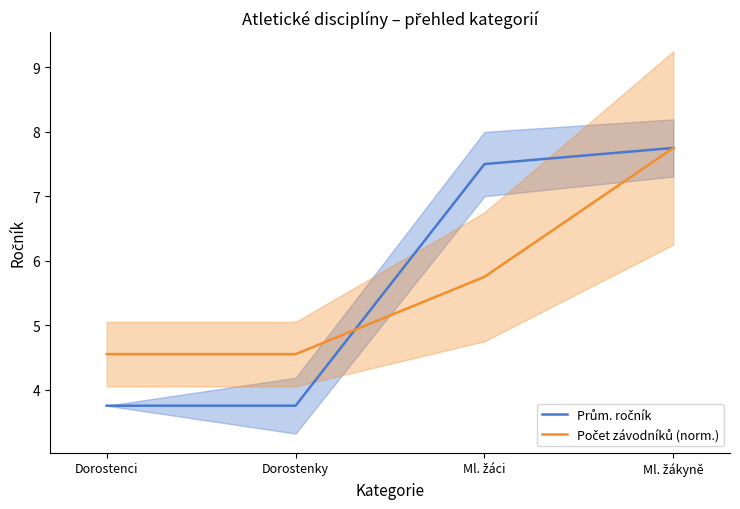

Reading right to left, transcribe all the data shown in this chart.

Prům. ročník: 7.8	7.5	3.8	3.8
Počet závodníků (norm.): 7.8	5.8	4.5	4.5